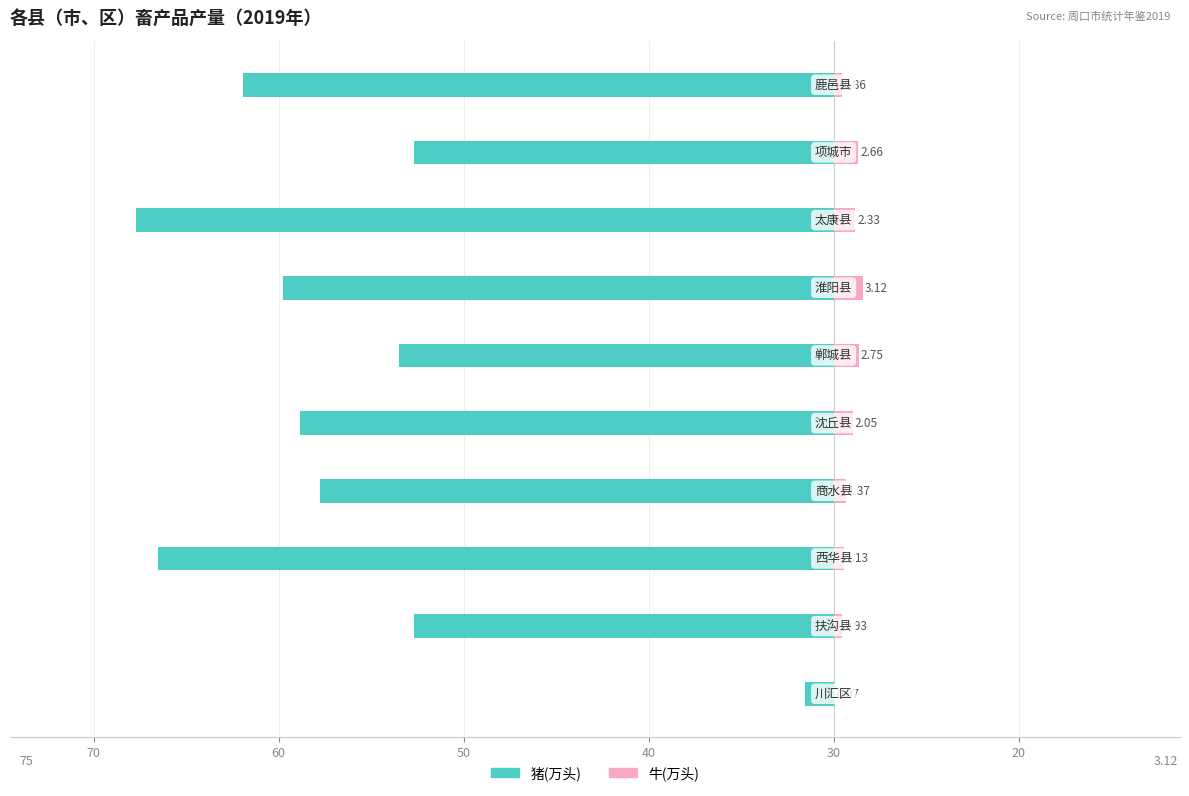

How many data points in 牛(万头) are above 2?

5